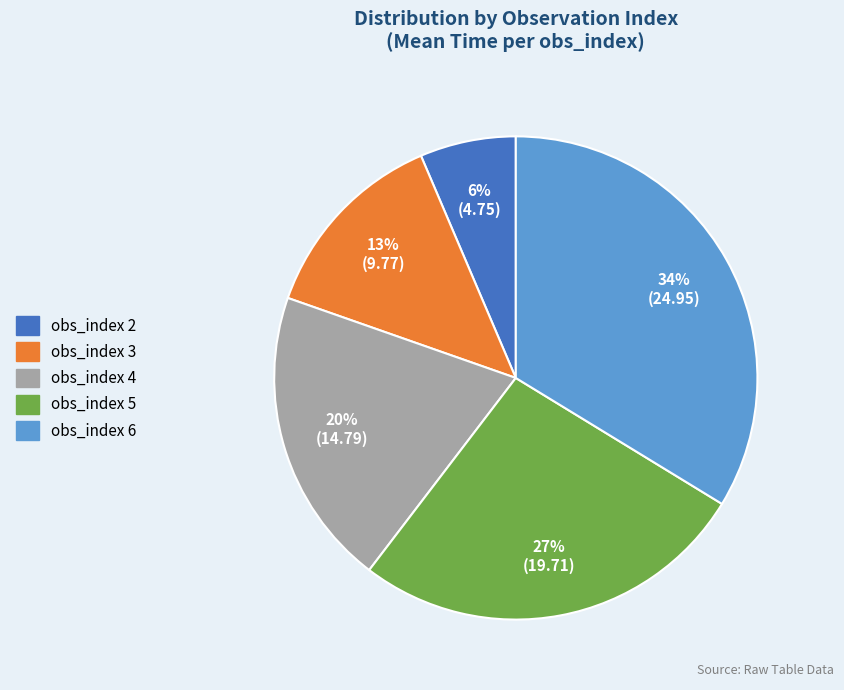

What percentage is the obs_index 2 slice, to the nearest percent?

6%